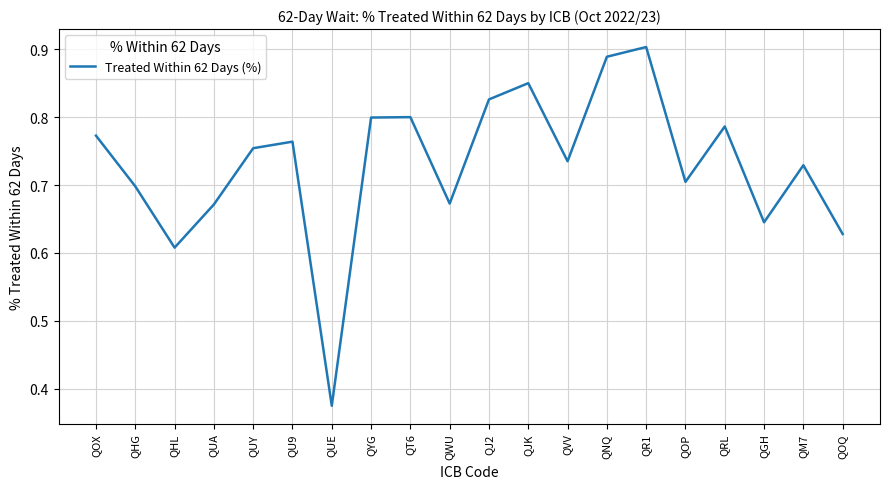

What is the change in value from QOX to QR1?

+0.1